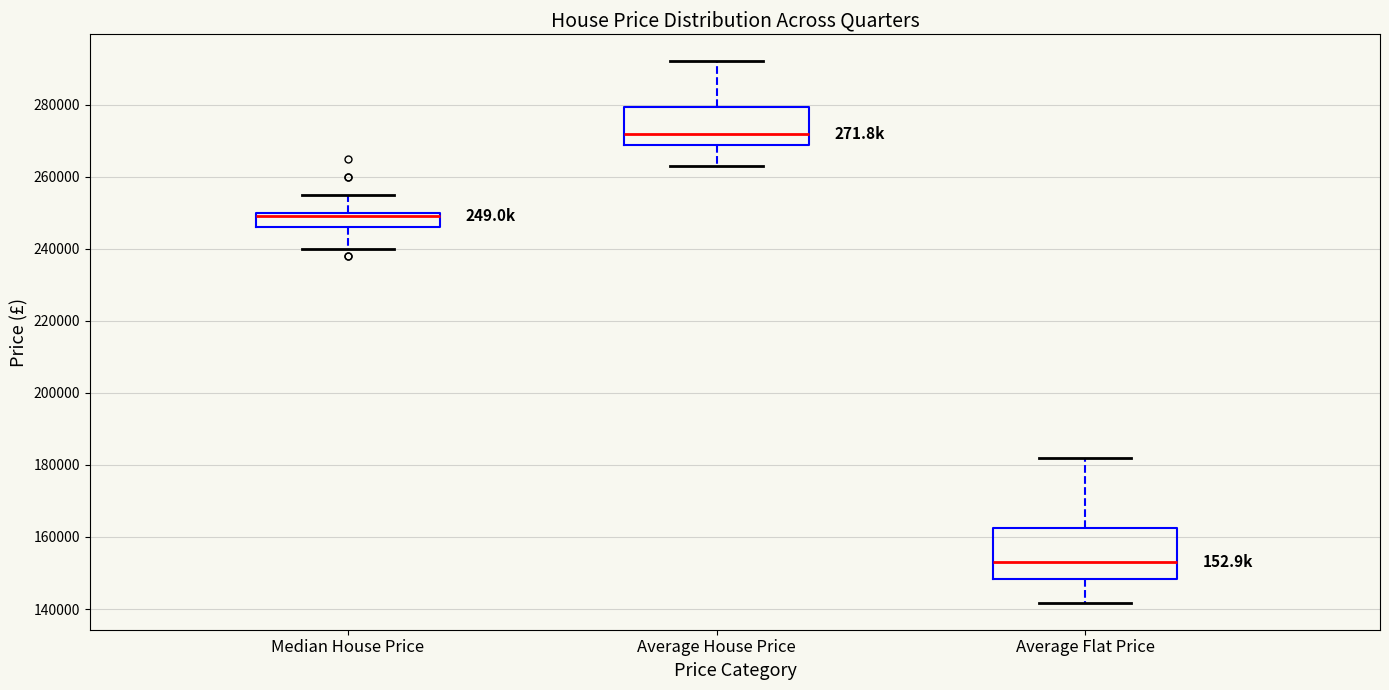

Reading left to right, transcribe this box plot: for each box, give where its median line is, the range the box spans, and where its two whiskers end, as read against the y-axis. The values are not printed on the chart, so give them approximately, as read against the axis.

Median House Price: median 250000 (just below the box's upper edge), box 246000 to 250000, whiskers 240000 to 256000
Average House Price: median 272000, box 268000 to 280000, whiskers 264000 to 292000
Average Flat Price: median 152000, box 148000 to 162000, whiskers 142000 to 182000